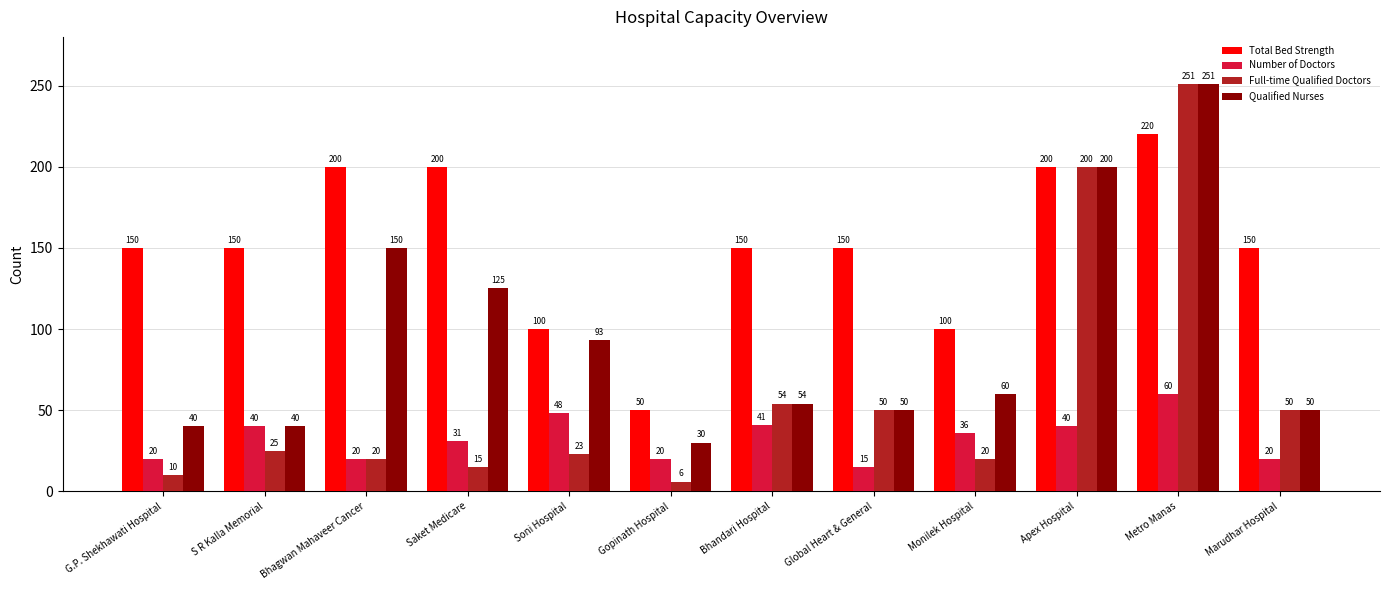

At how many categories does at least one series exceed 72?

11